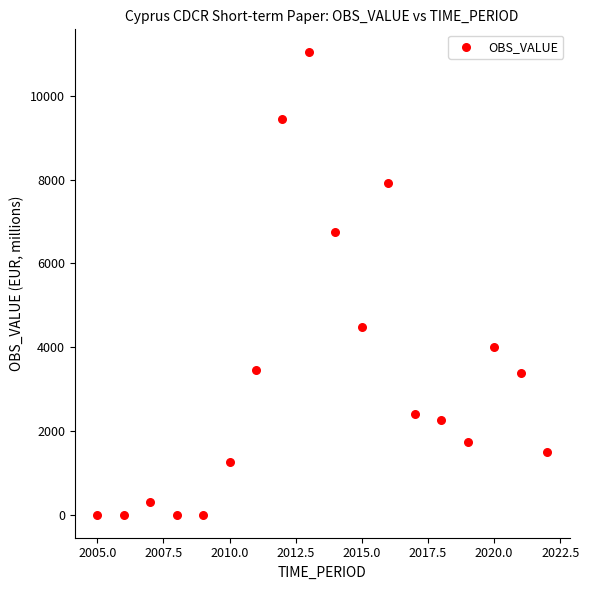

What is the range of X values (max minus min)?

17.0